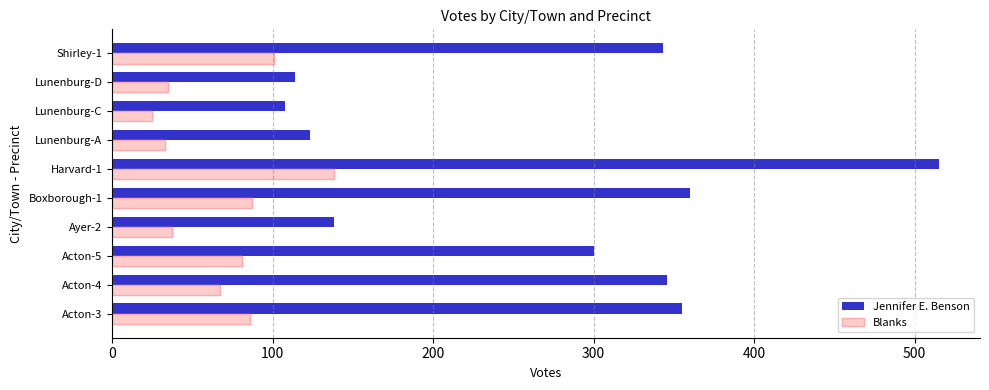

Which series has the largest total across all categories?

Jennifer E. Benson